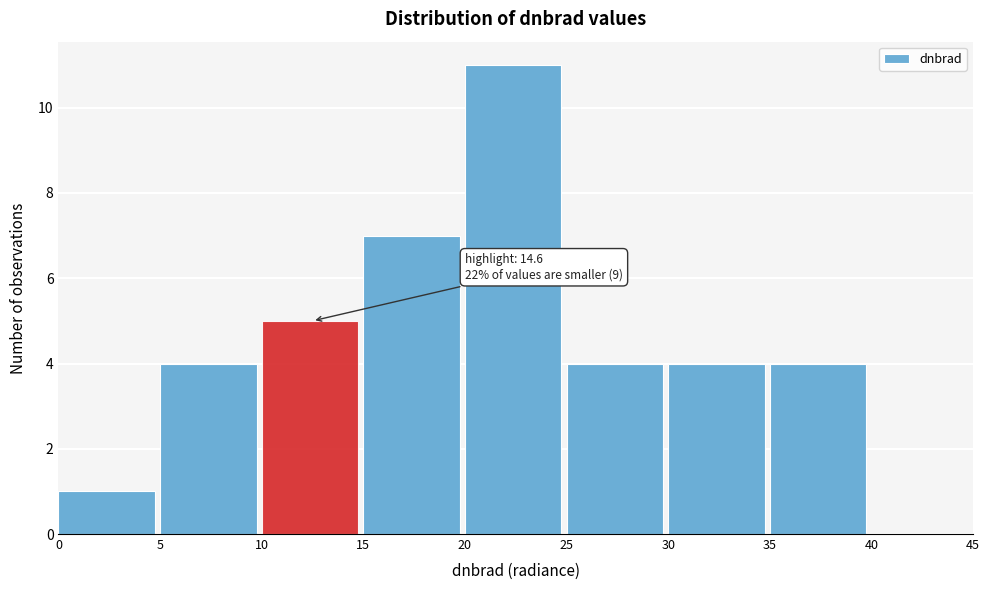

Over which range of the x-axis is the bar tallest?

20 to 25